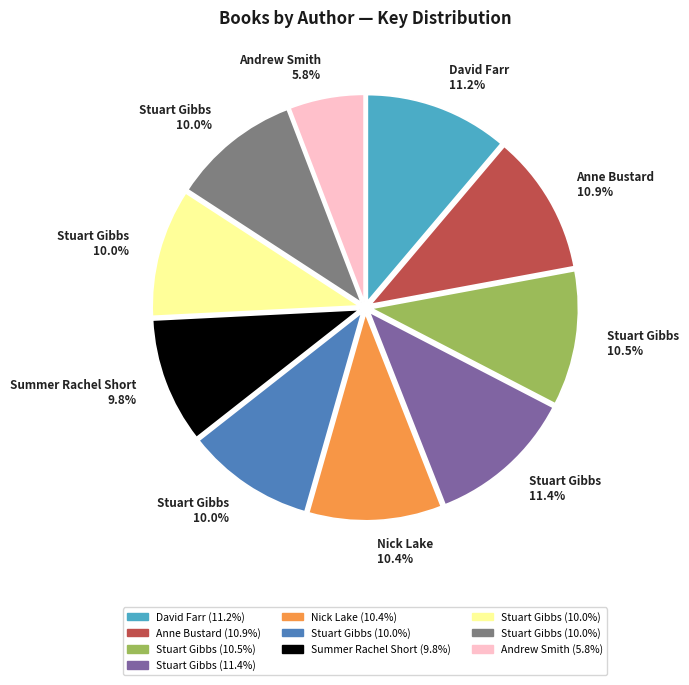

Is there any slice that represents more than half of the pie?

No